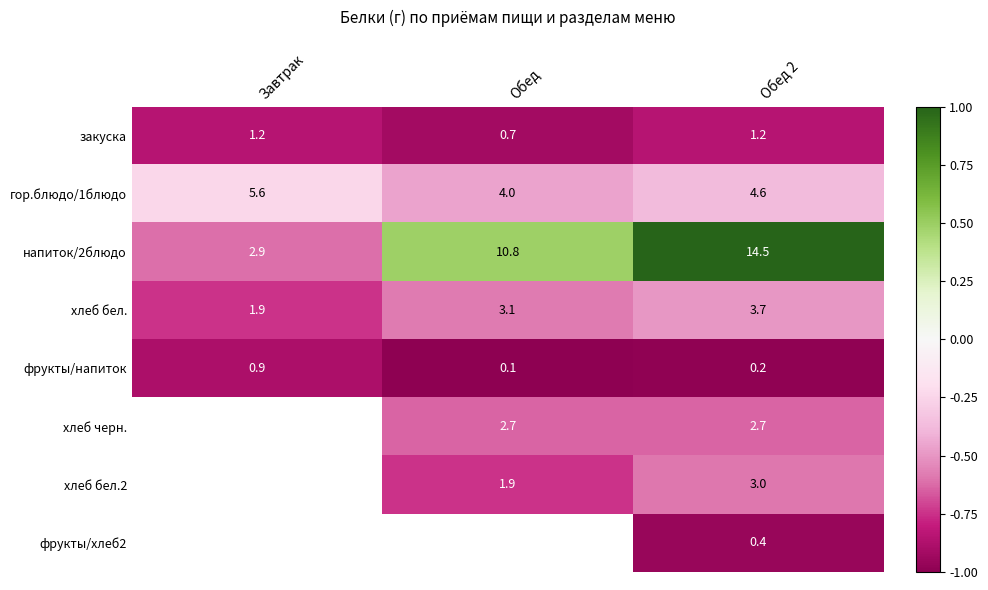

What is the maximum value shown in the chart?

1.0